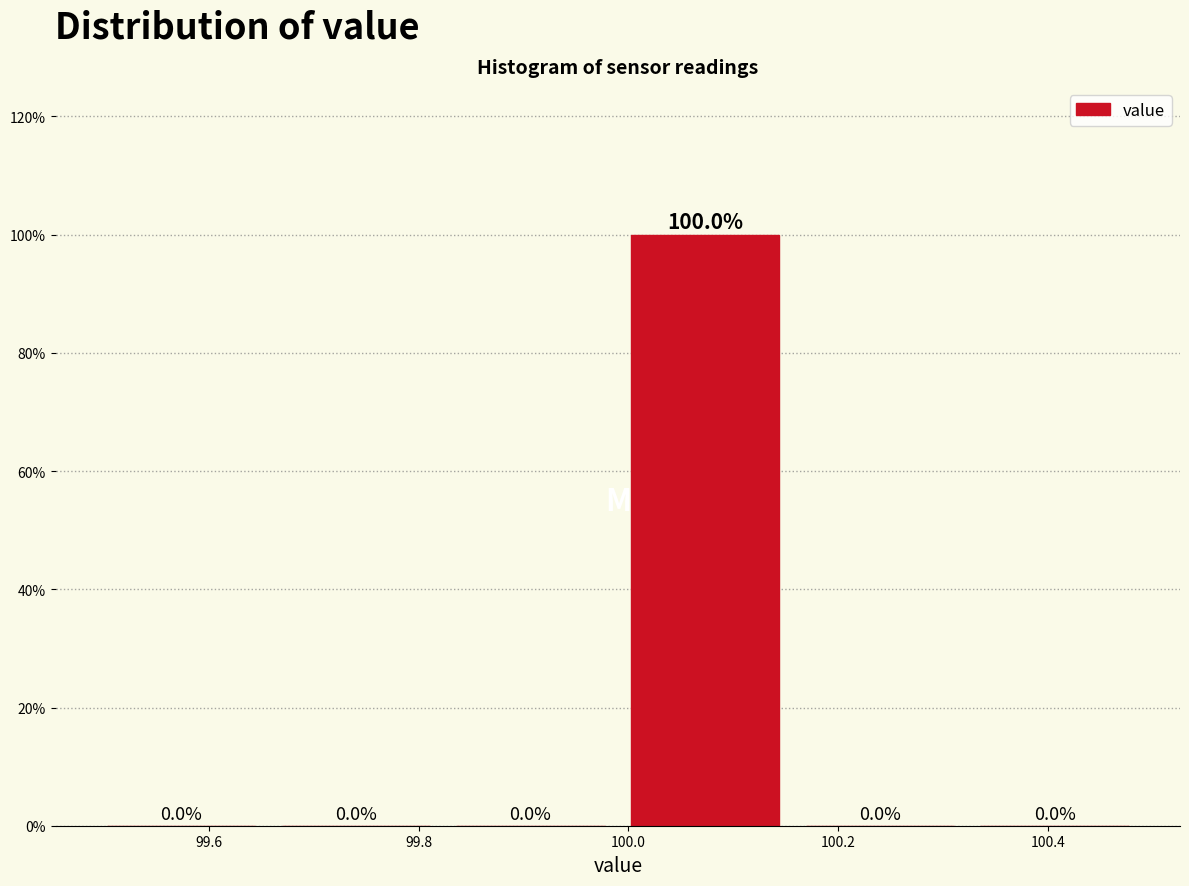

Reading left to right, transcribe this chart: for each bar, give the range it covers on the x-axis and its height. The bar edges are not printed on the chart, so give them approximately, as read against the axis.

99.50 to 99.66: 0.0
99.66 to 99.82: 0.0
99.82 to 100.00: 0.0
100.00 to 100.16: 100.0
100.16 to 100.32: 0.0
100.32 to 100.50: 0.0